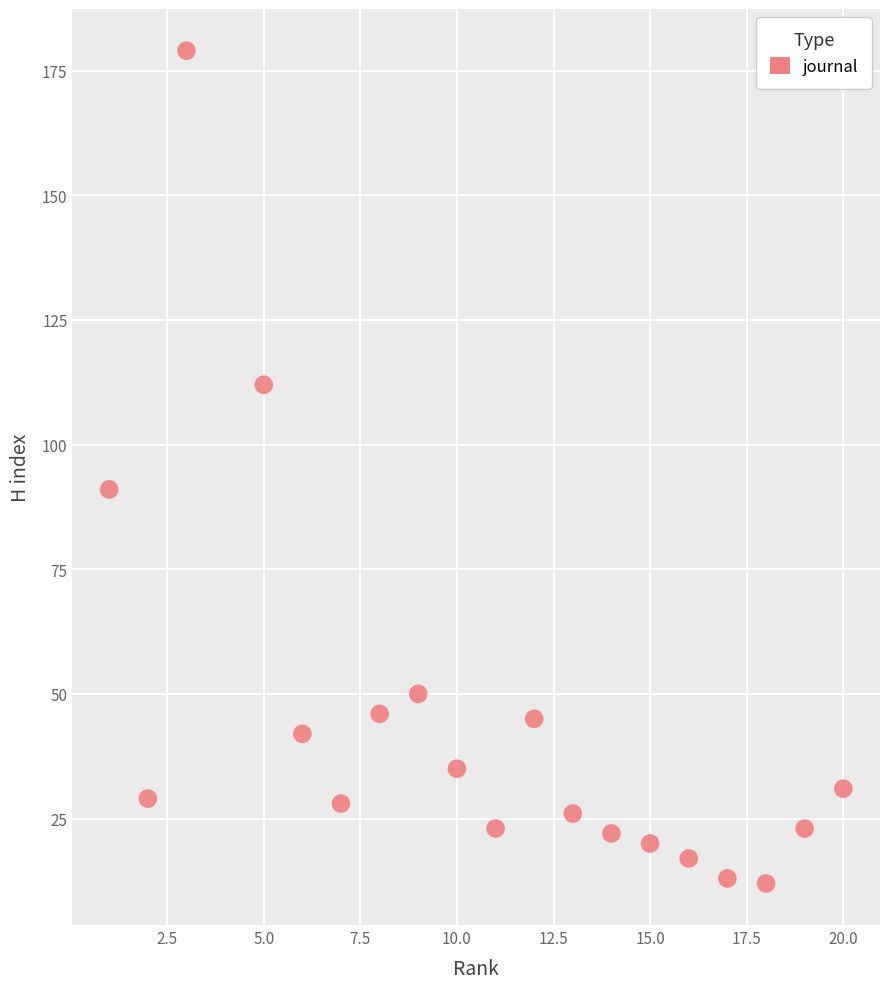

What Y value in the scatter plot is closest to 95?

91